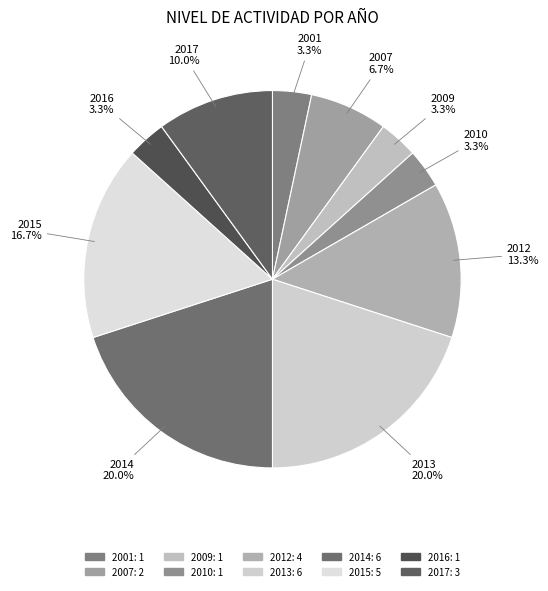

Does any single category account for the majority?

No